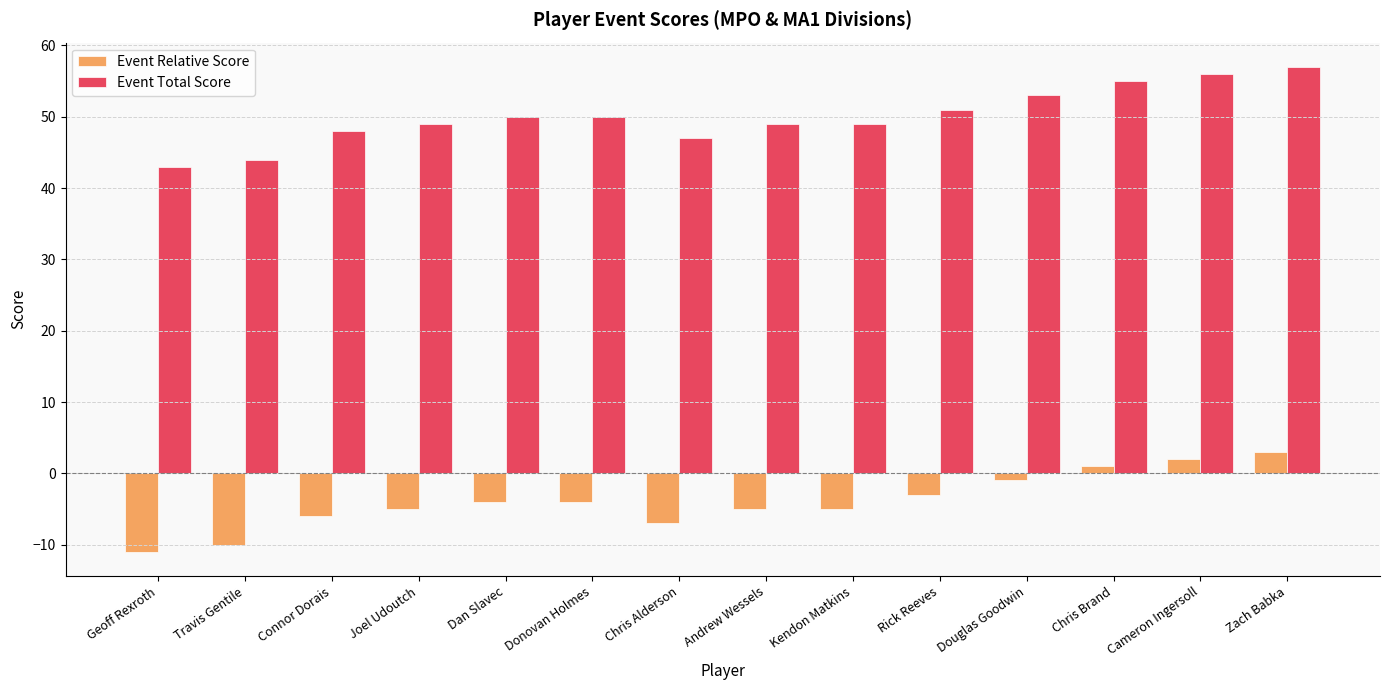

What is the difference between the maximum and second lowest values in the Event Total Score series?

13